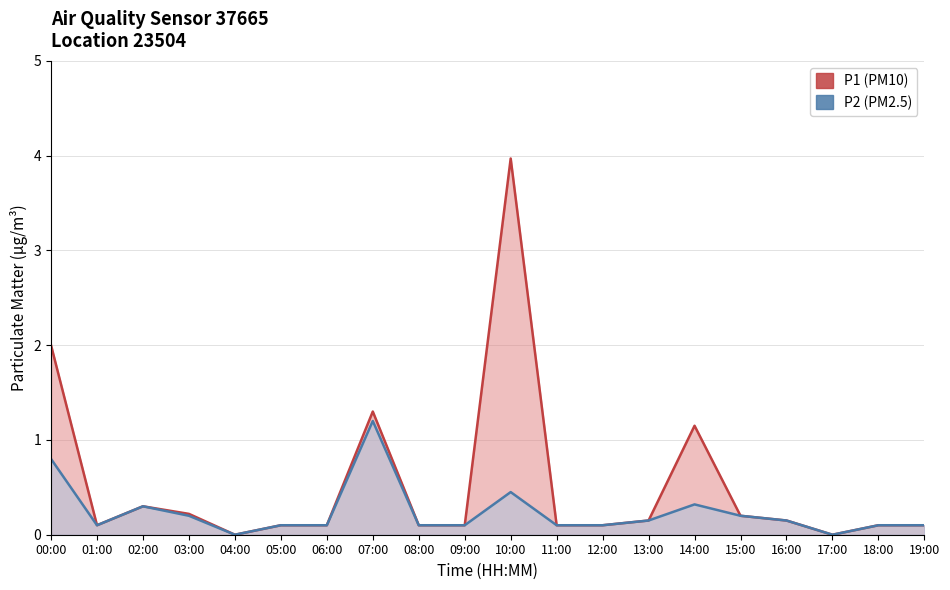

The P1 series shows 0.2 at 03:00. True or false?

True